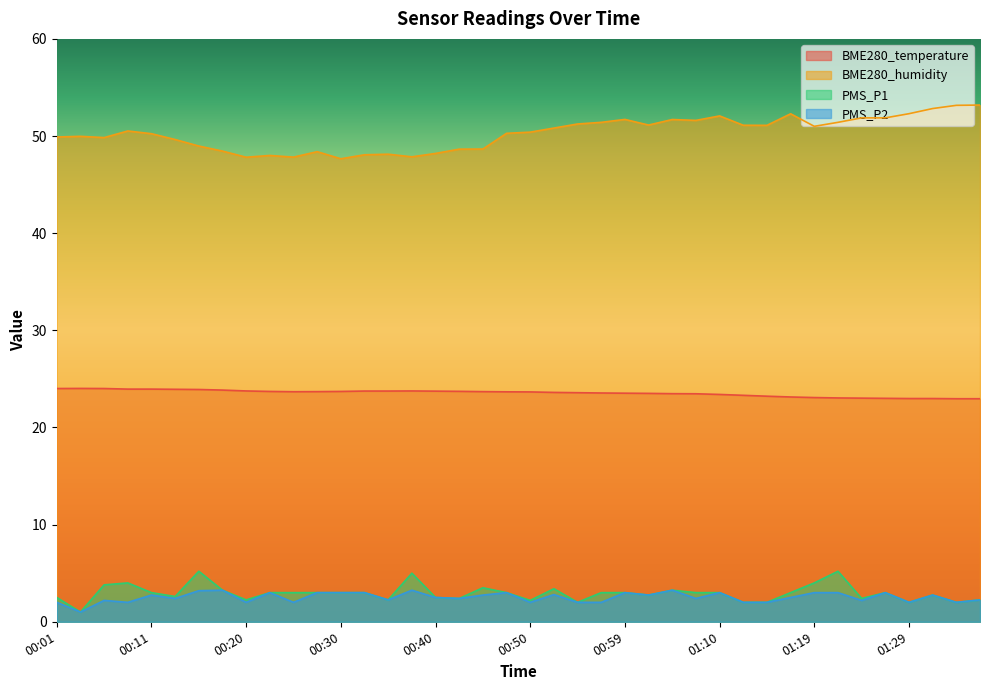

Rank the series by their maximum value, from lowest to highest.

PMS_P2, PMS_P1, BME280_temperature, BME280_humidity